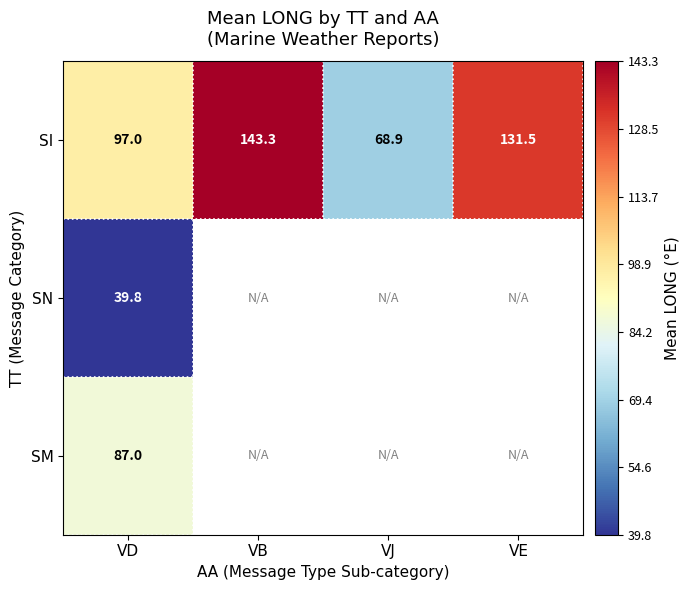

Which category has the highest value in the SI series?

VB